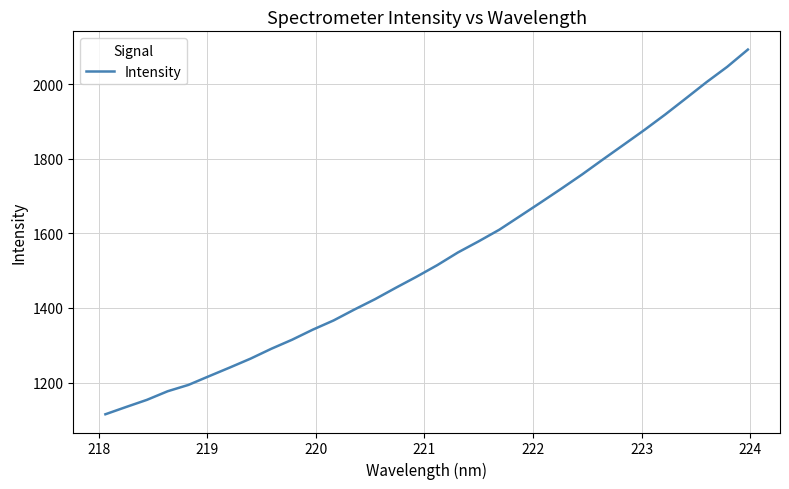

What is the minimum value shown in the chart?

1114.8